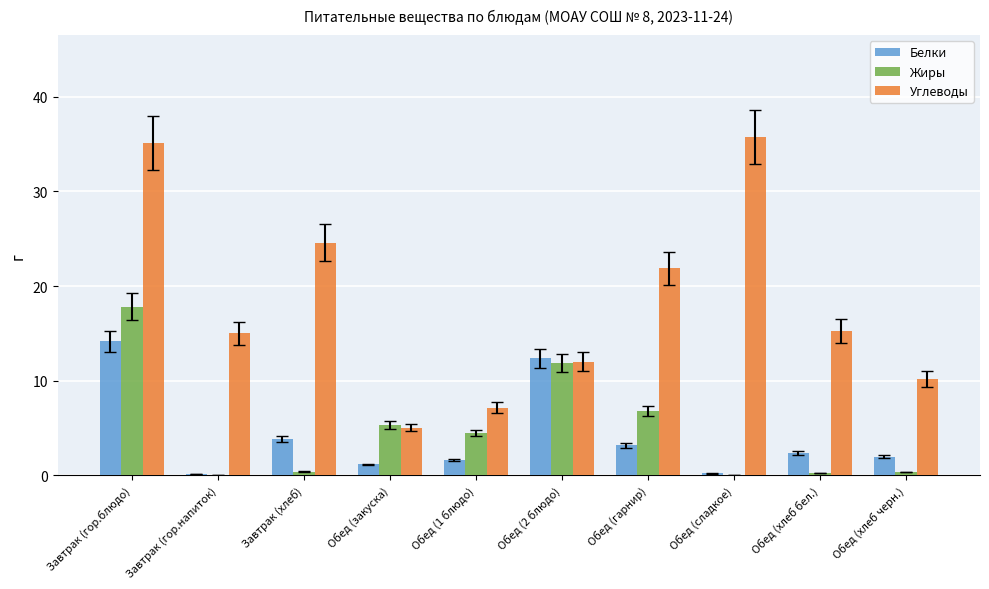

Between Обед (гарнир) and Обед (сладкое), which series saw the biggest shift?

Углеводы